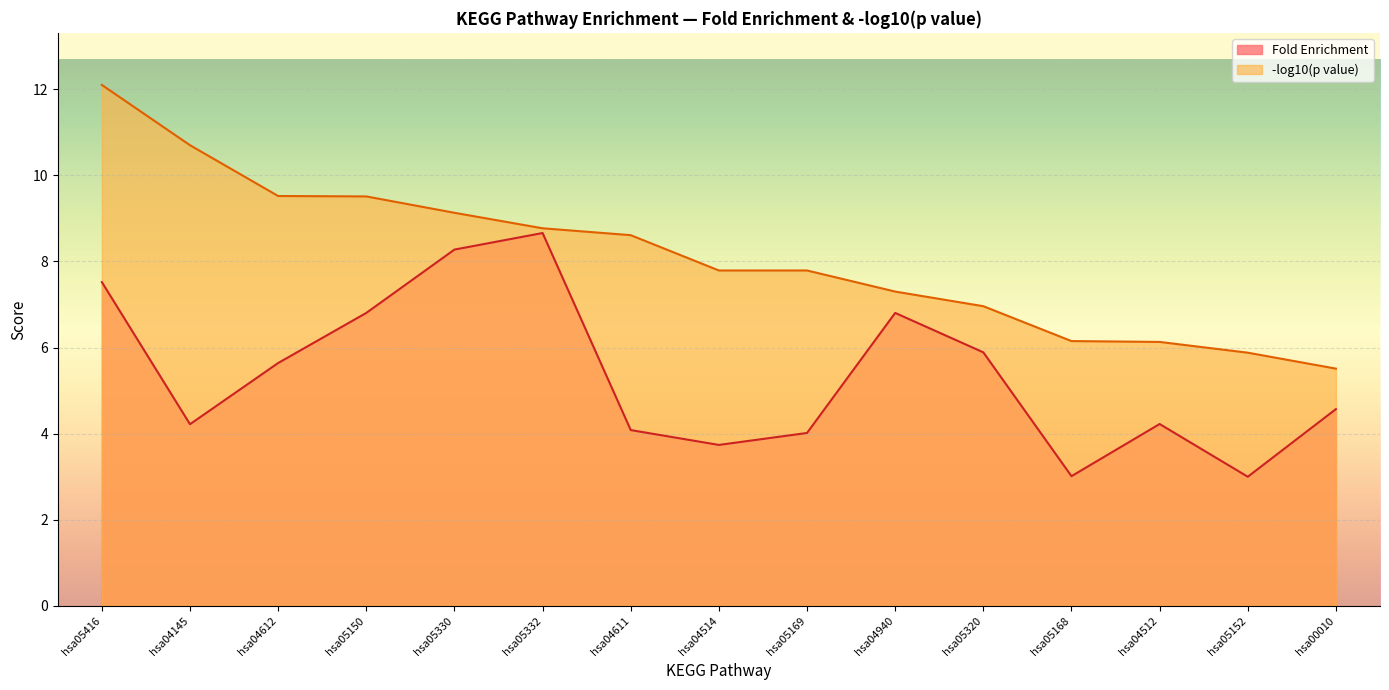

Reading left to right, transcribe all the data shown in this chart.

Fold Enrichment: hsa05416=7.5	hsa04145=4.2	hsa04612=5.6	hsa05150=6.8	hsa05330=8.3	hsa05332=8.7	hsa04611=4.1	hsa04514=3.7	hsa05169=4.0	hsa04940=6.8	hsa05320=5.9	hsa05168=3.0	hsa04512=4.2	hsa05152=3.0	hsa00010=4.6
p value (log10): hsa05416=12.1	hsa04145=10.7	hsa04612=9.5	hsa05150=9.5	hsa05330=9.1	hsa05332=8.8	hsa04611=8.6	hsa04514=7.8	hsa05169=7.8	hsa04940=7.3	hsa05320=7.0	hsa05168=6.2	hsa04512=6.1	hsa05152=5.9	hsa00010=5.5